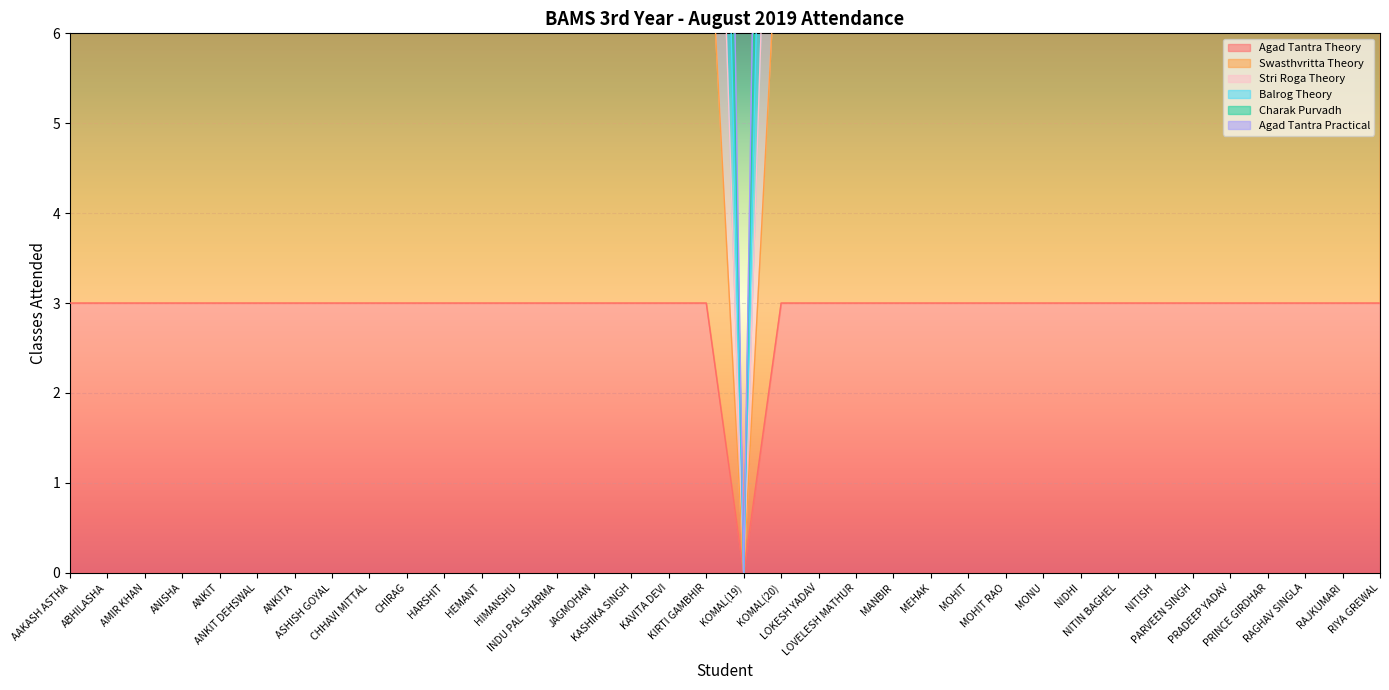

Between LOKESH YADAV and CHIRAG, which is larger?

LOKESH YADAV